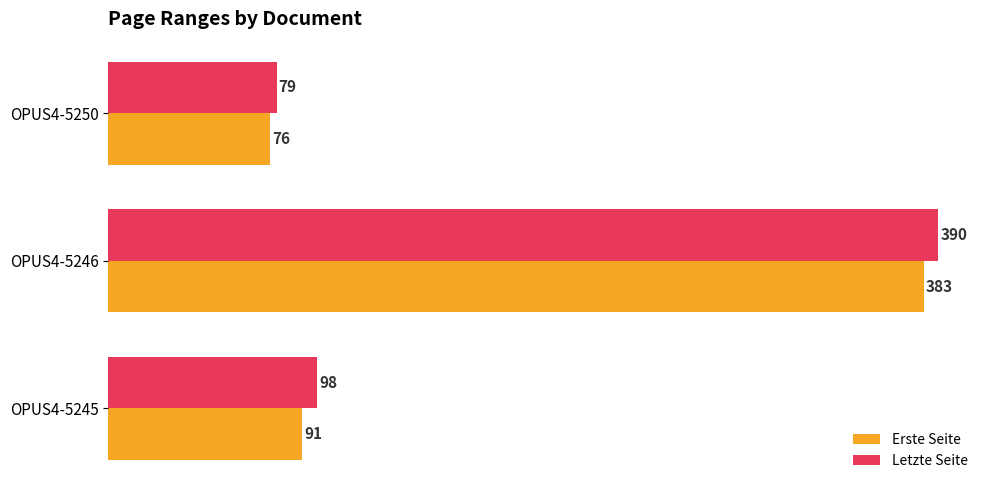

How many categories are shown in the chart?

3